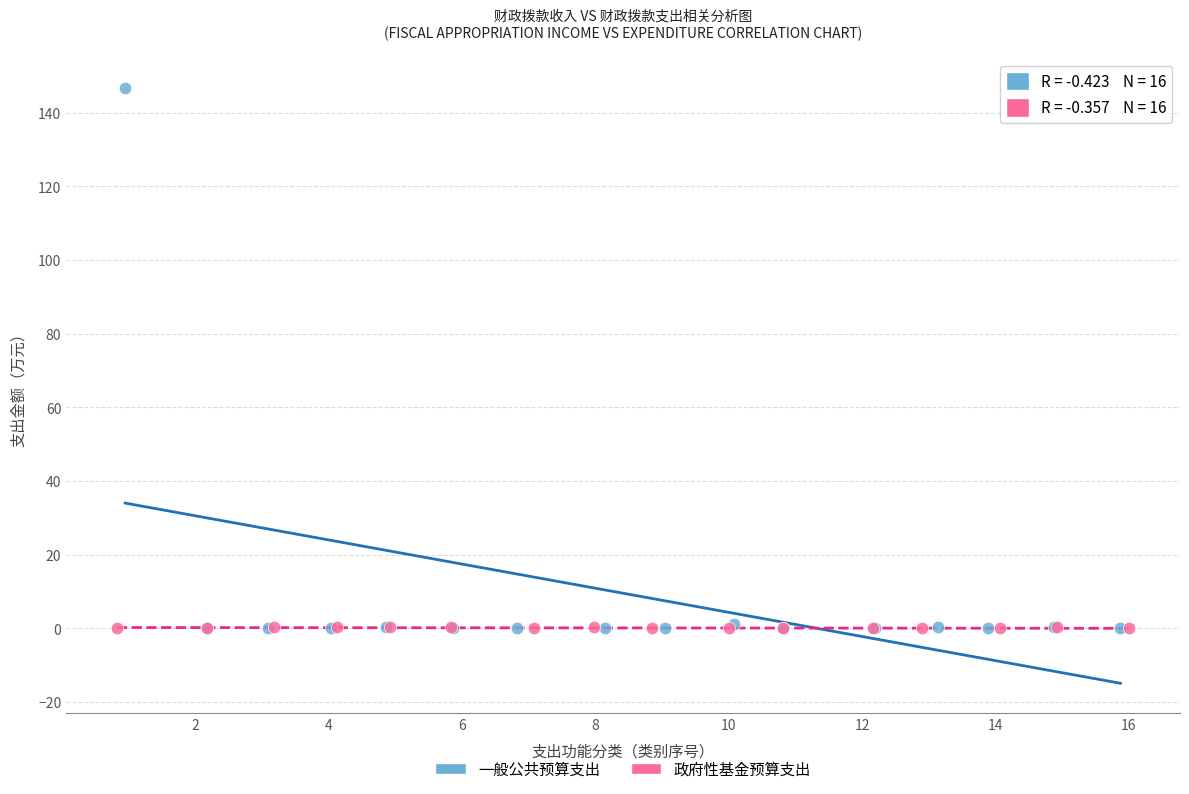

Which series reaches the maximum Y coordinate?

一般公共预算支出